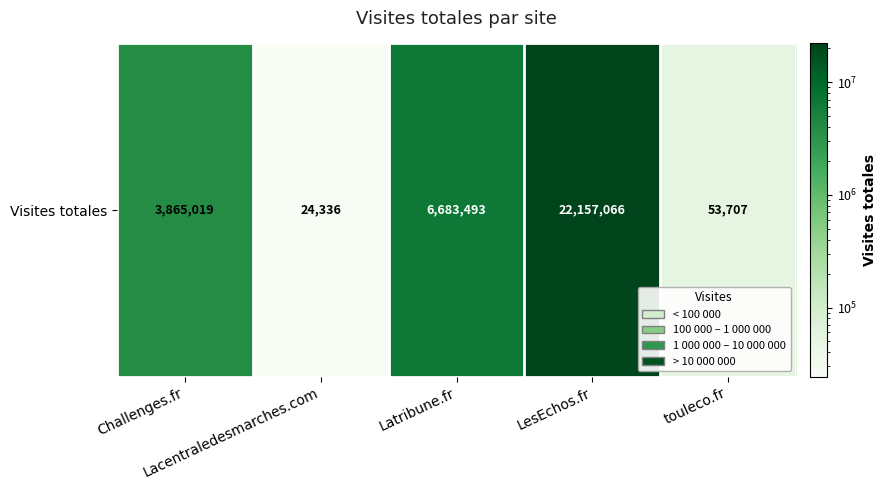

Reading left to right, transcribe all the data shown in this chart.

Challenges.fr=3865019	Lacentraledesmarches.com=24336	Latribune.fr=6683493	LesEchos.fr=22157066	touleco.fr=53707